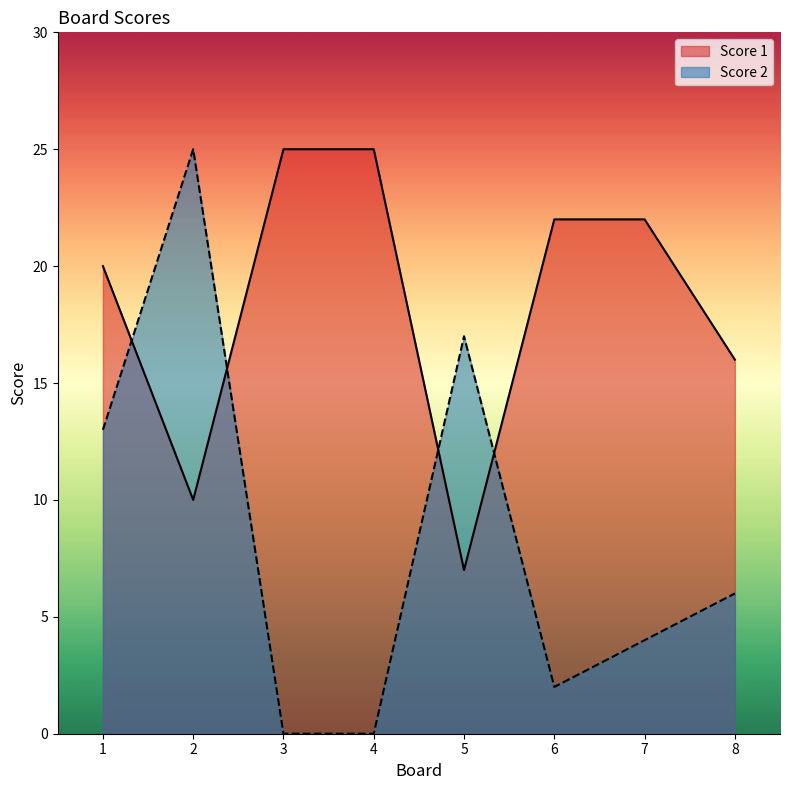

How many interior local peaks does the Score 2 series have?

2